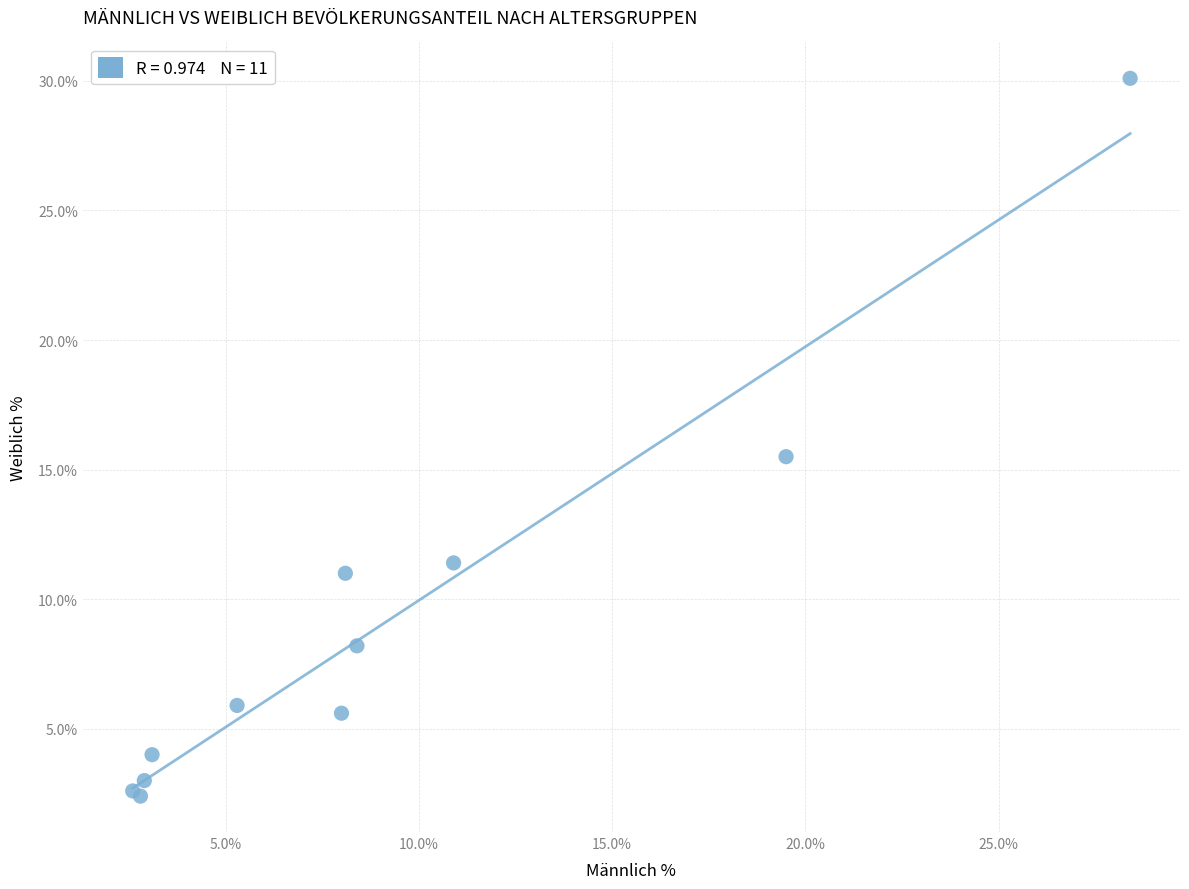

What Y value in the scatter plot is closest to 16?

15.5